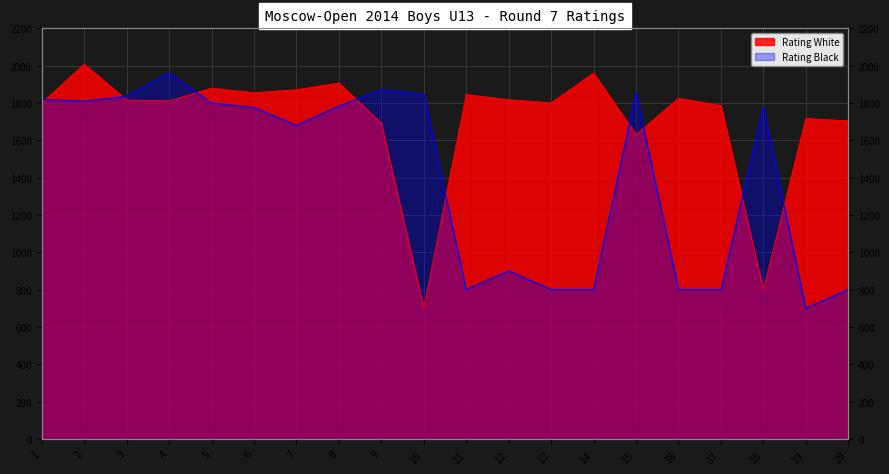

Rank the series at 12 from lowest to highest value.

Rating Black, Rating White